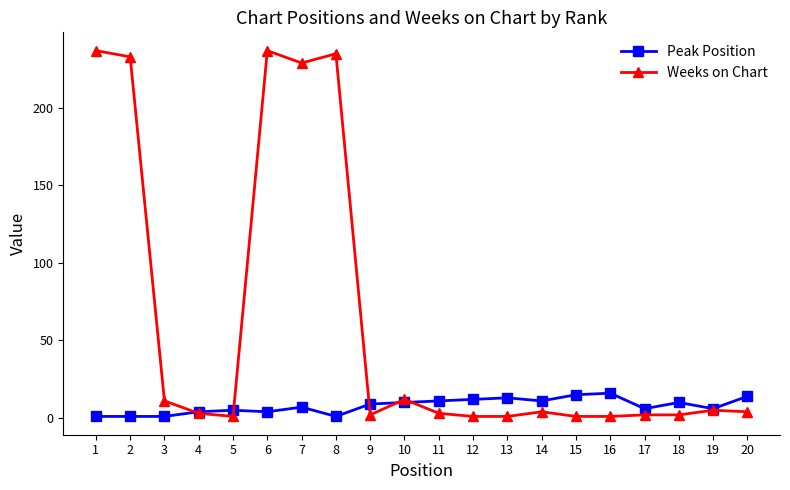

The Peak Position series shows 10 at 10. True or false?

True